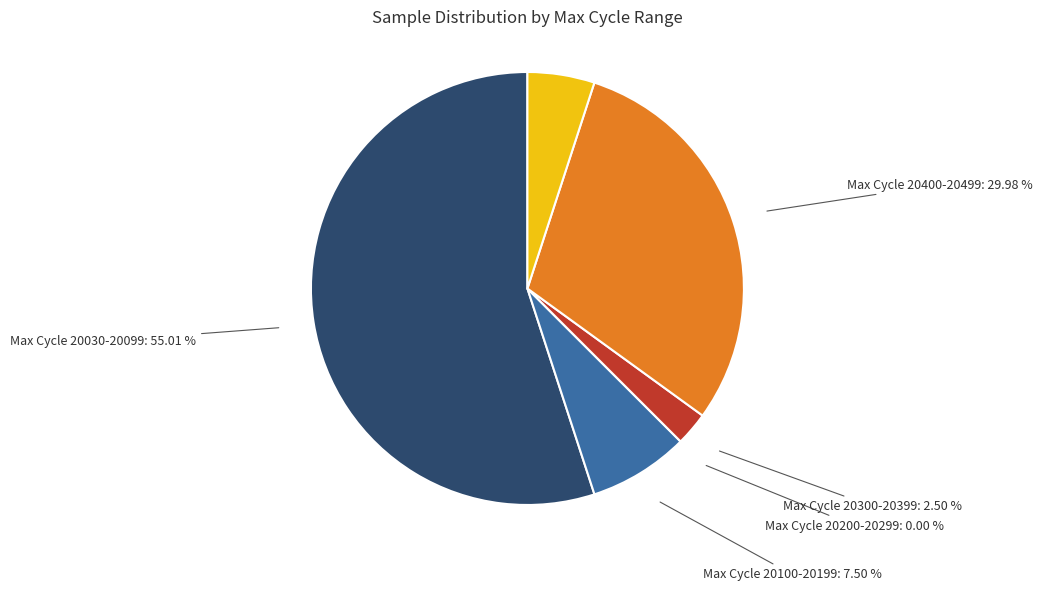

Does 27 account for over 50% of the chart?

No